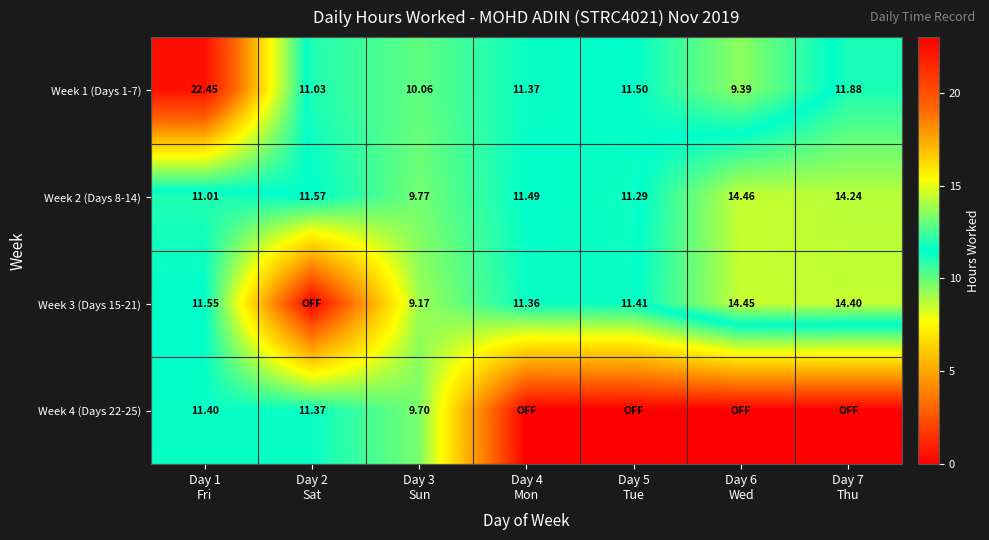

At Day 1
Fri, list the series in order from smallest to largest.

Week 2 (Days 8-14), Week 4 (Days 22-25), Week 3 (Days 15-21), Week 1 (Days 1-7)